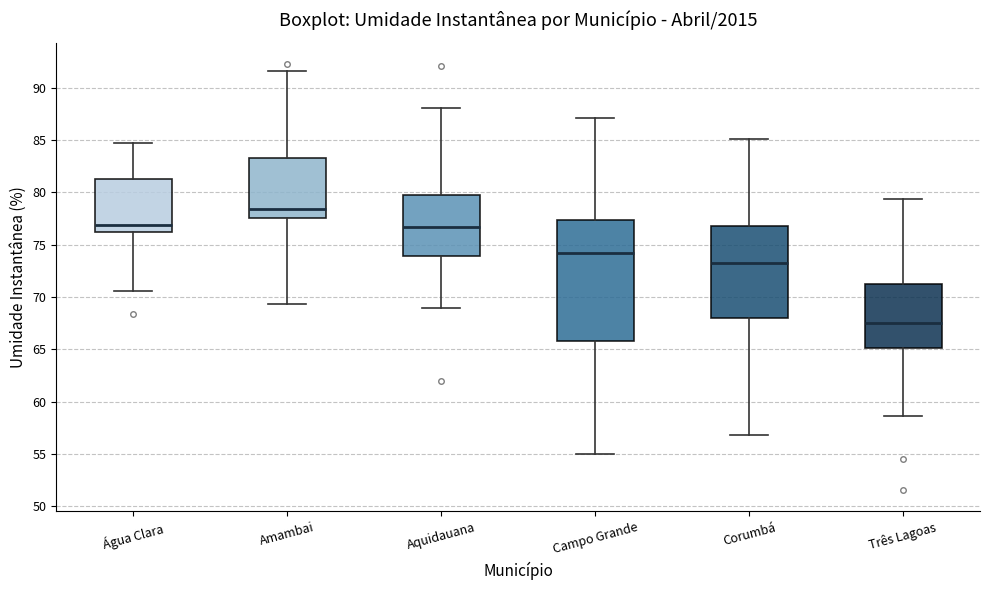

Reading left to right, read every box against the y-axis: the position of its median line, the range the box covers, and the ends of its whiskers. The values are not printed on the chart, so give them approximately, as read against the axis.

Água Clara: median 77.0, box 76.0 to 81.5, whiskers 70.5 to 85.0
Amambai: median 78.5, box 77.5 to 83.5, whiskers 69.5 to 91.5
Aquidauana: median 76.5, box 74.0 to 80.0, whiskers 69.0 to 88.0
Campo Grande: median 74.5, box 66.0 to 77.5, whiskers 55.0 to 87.0
Corumbá: median 73.0, box 68.0 to 77.0, whiskers 57.0 to 85.0
Três Lagoas: median 67.5, box 65.0 to 71.5, whiskers 58.5 to 79.5